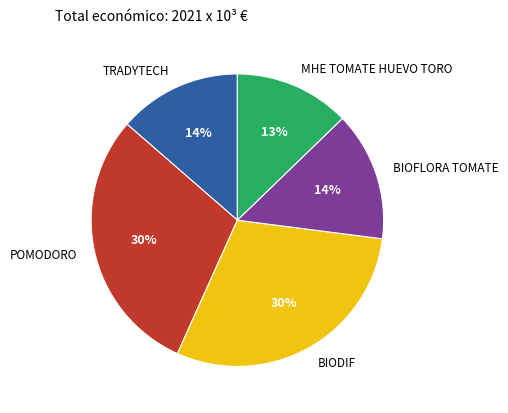

The POMODORO slice represents 30% of the pie. True or false?

True